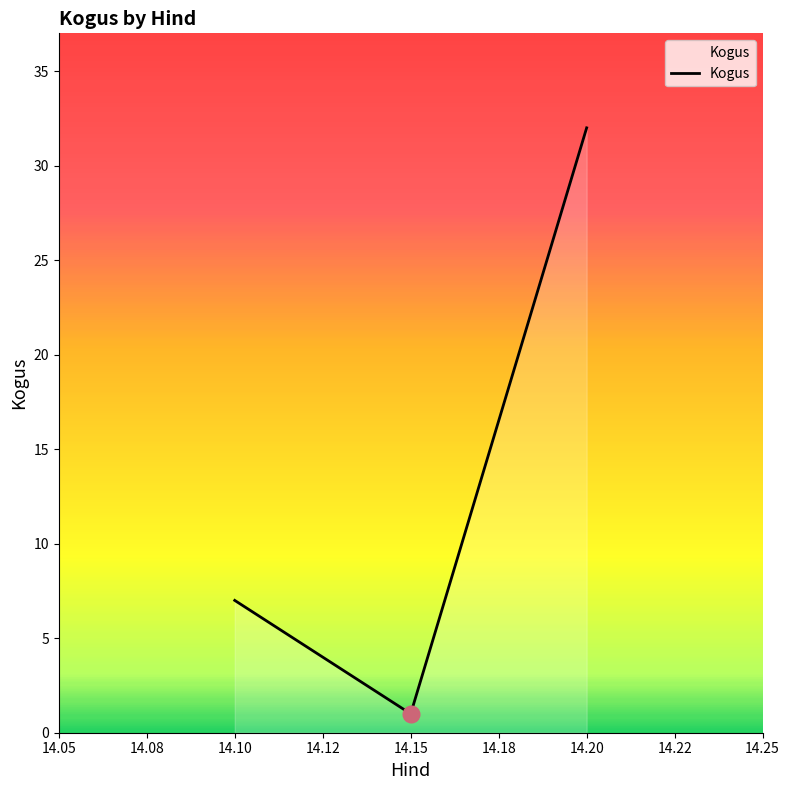

Reading left to right, list all the values displayed in this chart.

7	1	32